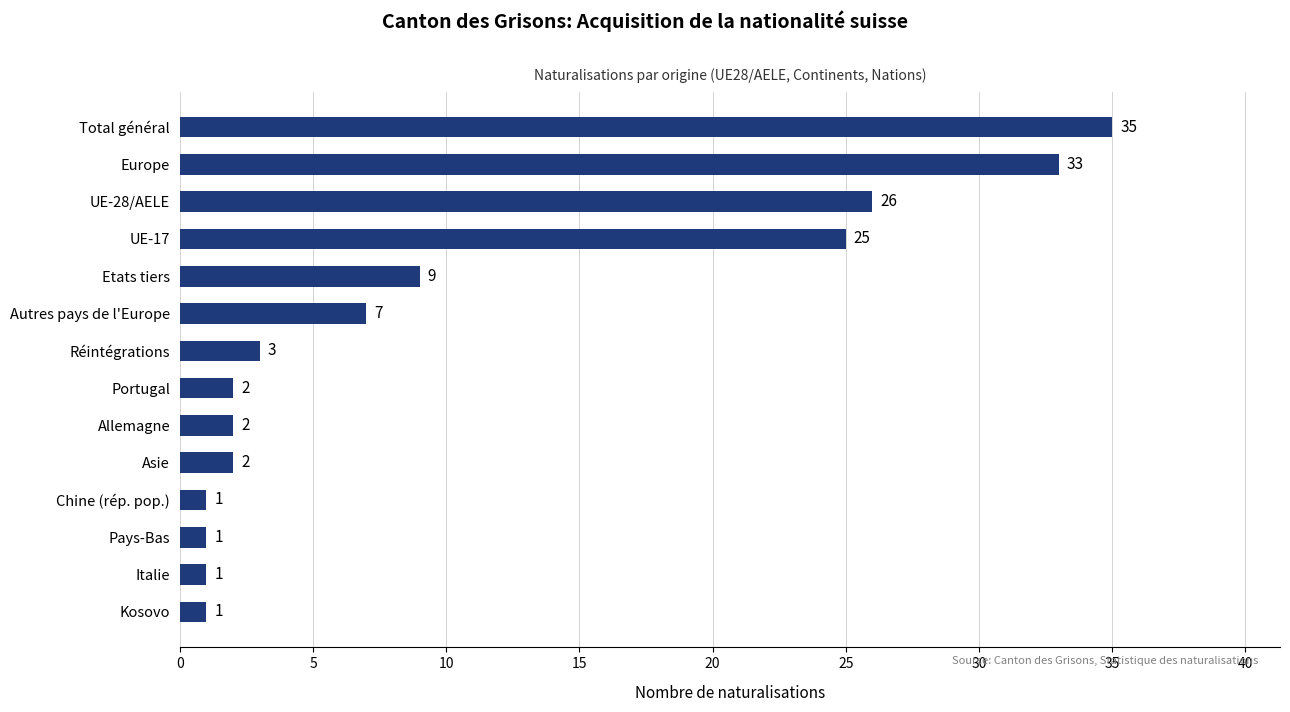

What is the average value?

11